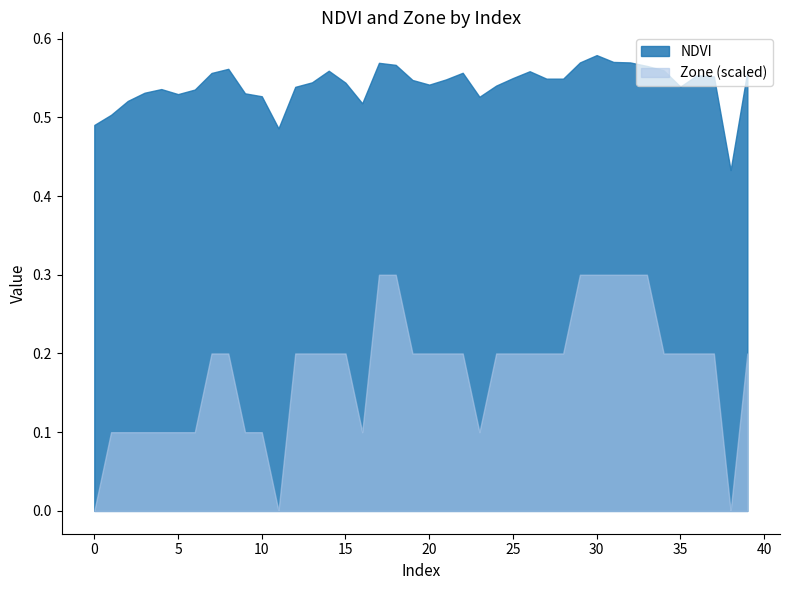

True or false: NDVI has a value of 0.5 at 28.

True